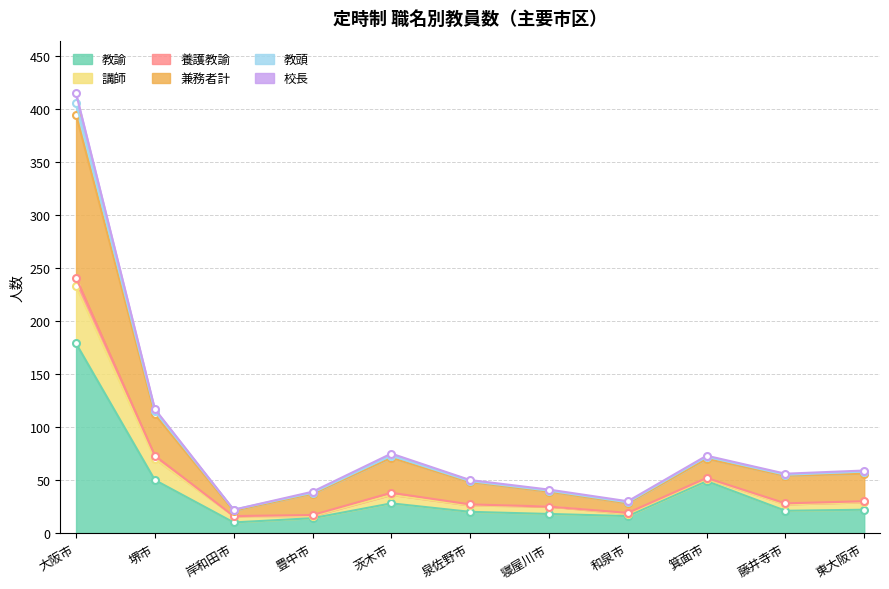

Does the chart have visible grid lines?

Yes